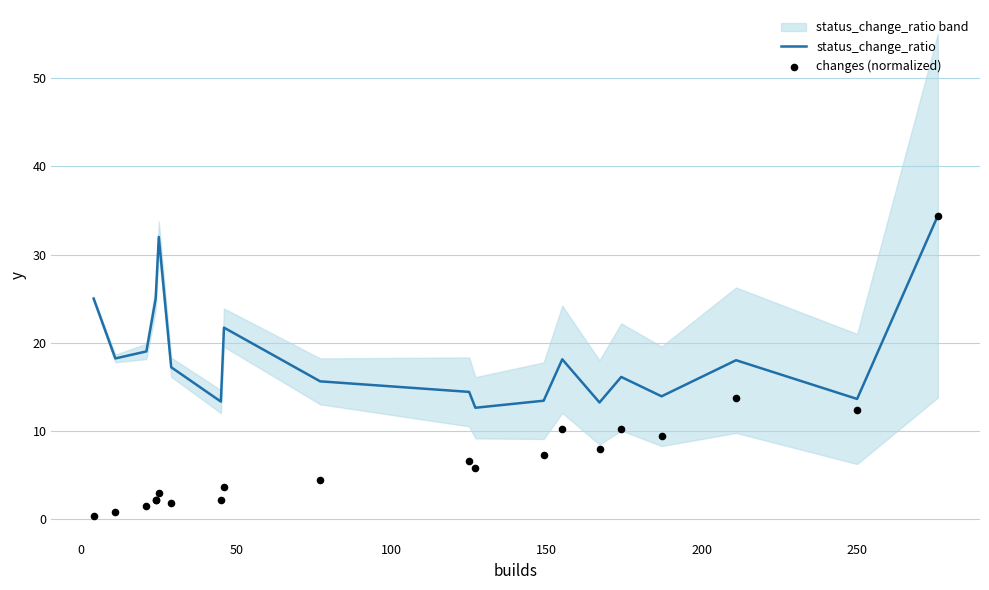

At how many categories does at least one series exceed 18?

9